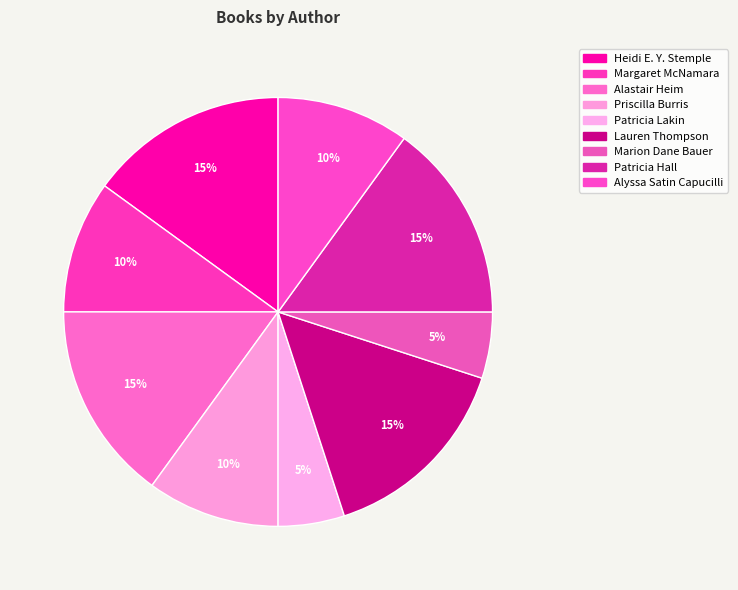

True or false: Patricia Hall accounts for 15% of the total.

True